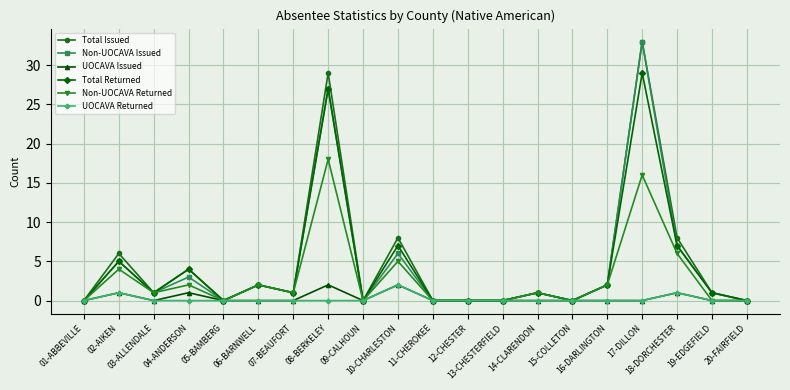

How many categories are shown in the chart?

20